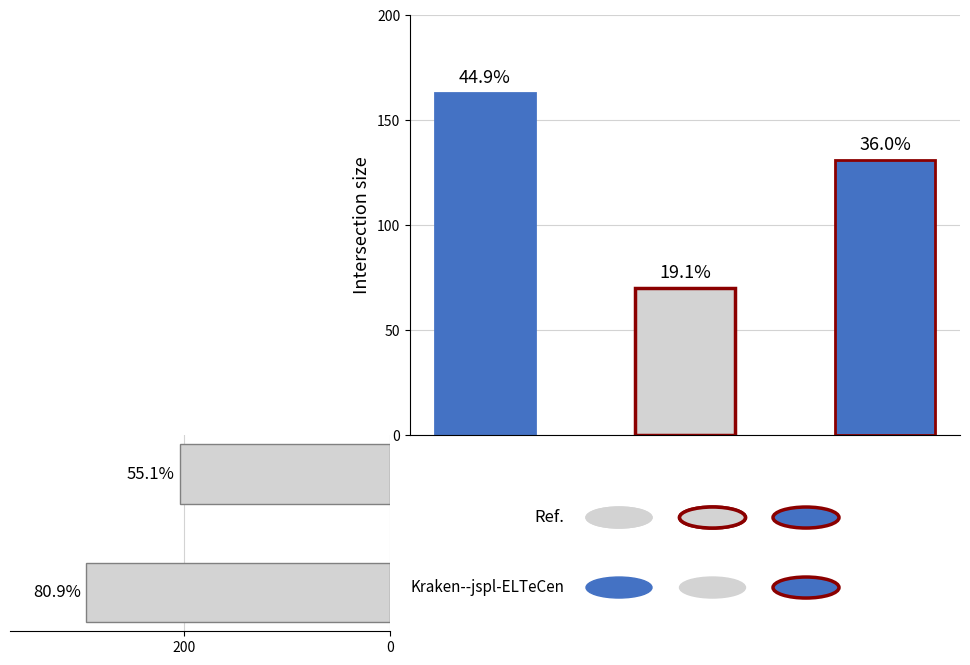

Reading right to left, what are all the values shown in this chart?

0=204	200=295